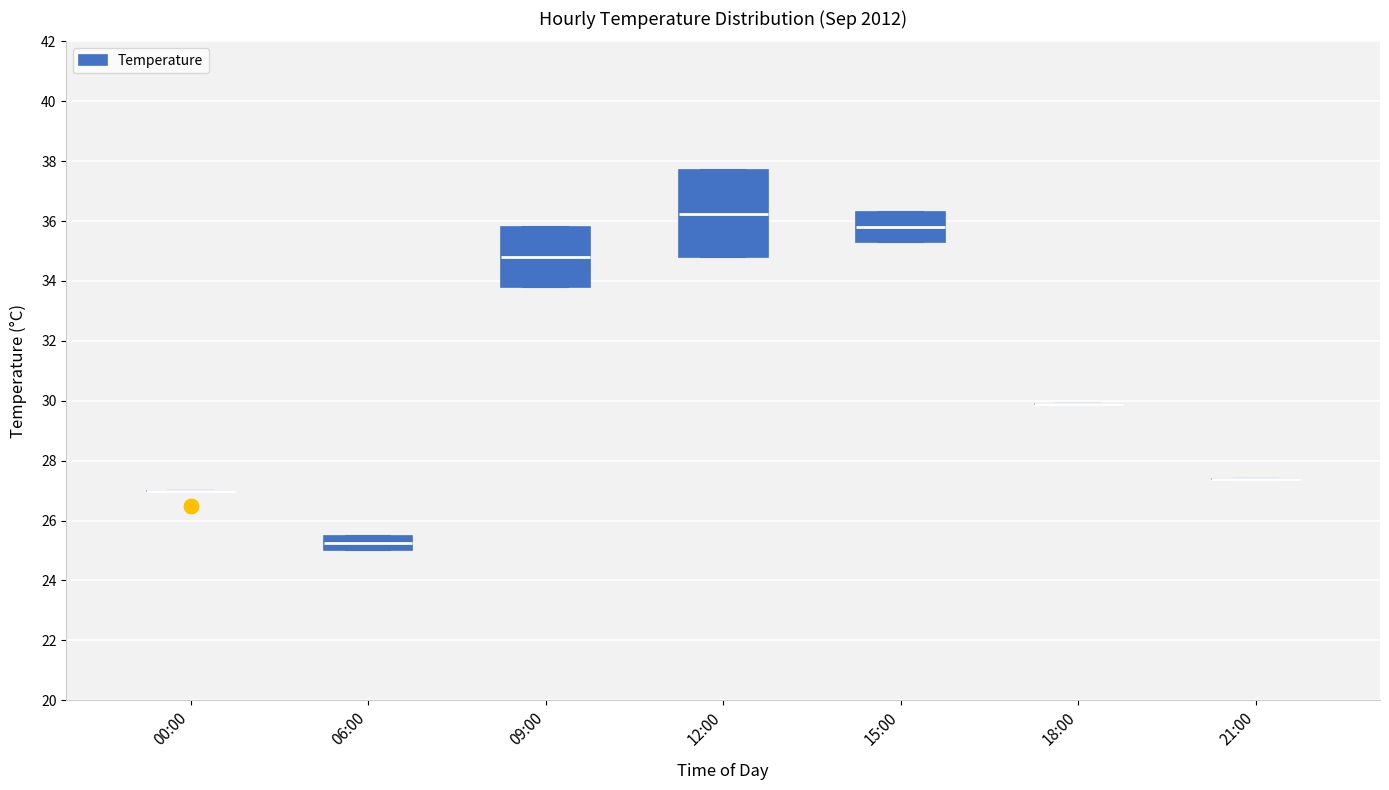

Reading left to right, transcribe this box plot: for each box, give where its median line is, the range the box spans, and where its two whiskers end, as read against the y-axis. The values are not printed on the chart, so give them approximately, as read against the axis.

00:00: box collapsed to a line at 27.0, whiskers 27.0 to 27.0
06:00: median 25.2, box 25.0 to 25.6, whiskers 25.0 to 25.6
09:00: median 34.8, box 33.8 to 35.8, whiskers 33.8 to 35.8
12:00: median 36.2, box 34.8 to 37.8, whiskers 34.8 to 37.8
15:00: median 35.8, box 35.4 to 36.4, whiskers 35.4 to 36.4
18:00: box collapsed to a line at 30.0, whiskers 30.0 to 30.0
21:00: box collapsed to a line at 27.4, whiskers 27.4 to 27.4